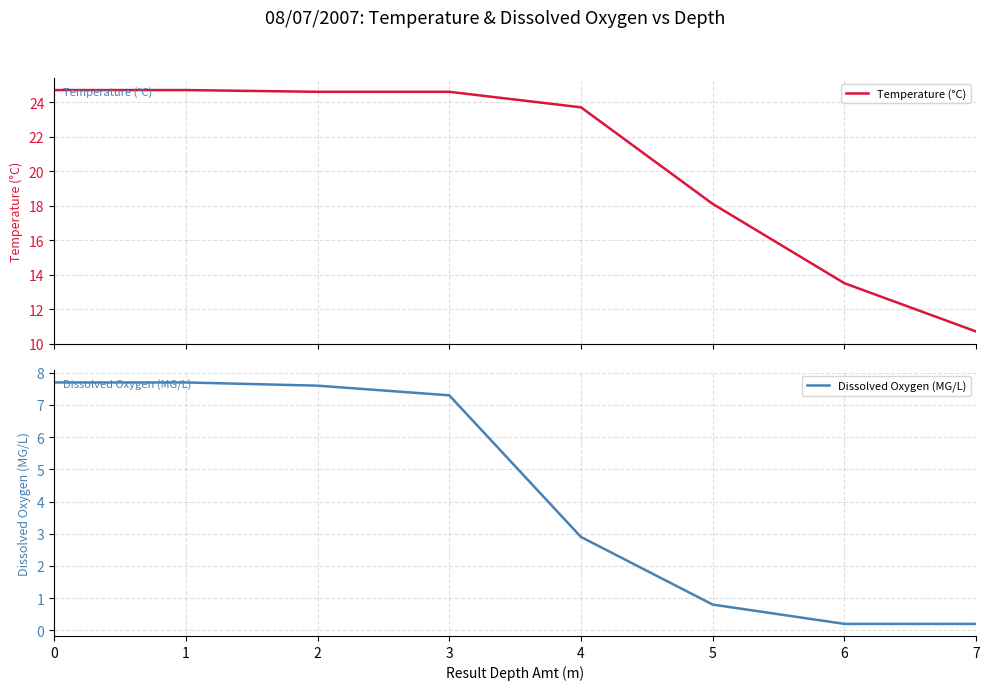

True or false: Dissolved Oxygen (MG/L) has more than 0 interior local peaks.

False